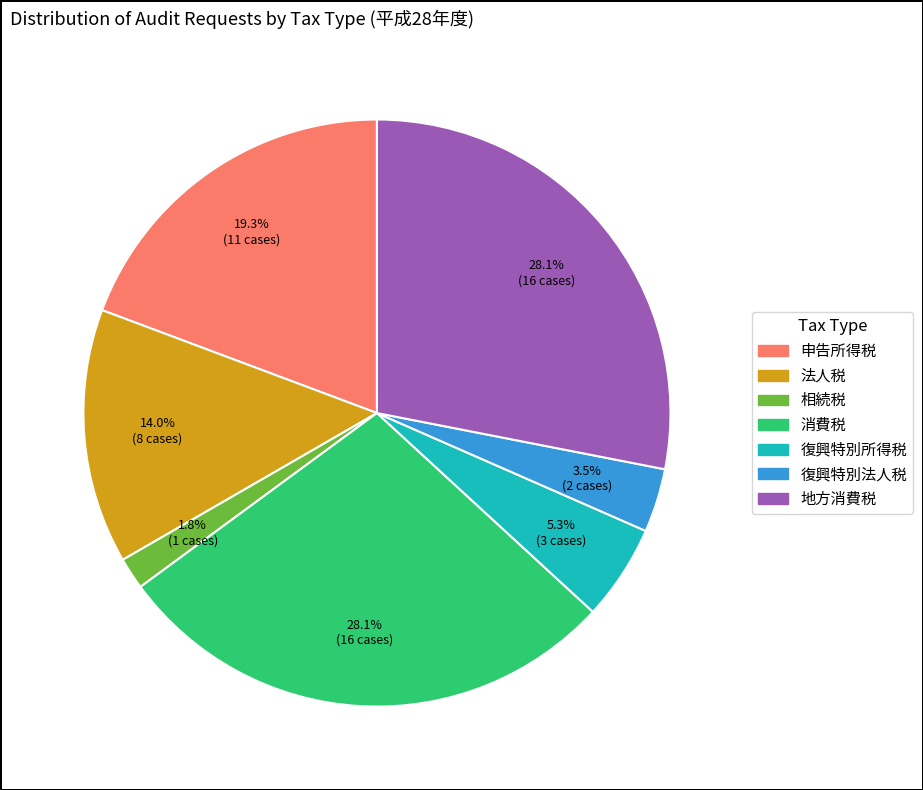

Is there any slice that represents more than half of the pie?

No